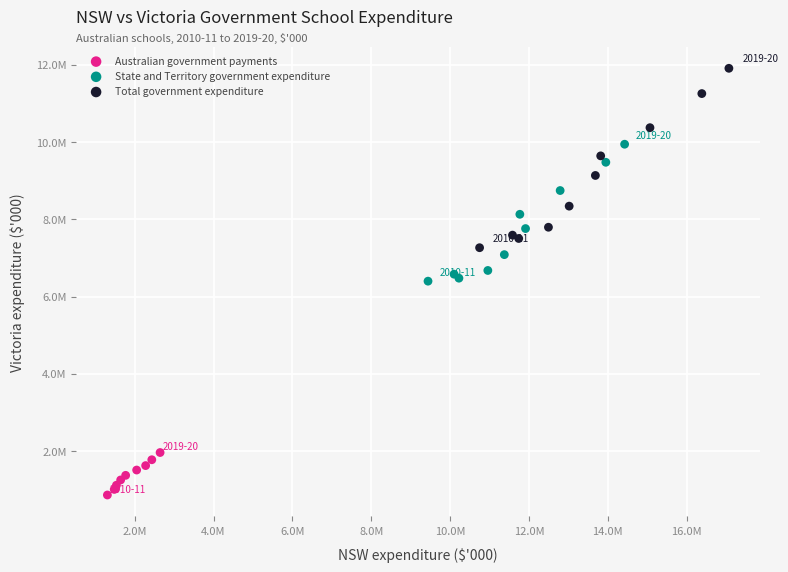

Which series contains the lowest Y value?

Australian government payments